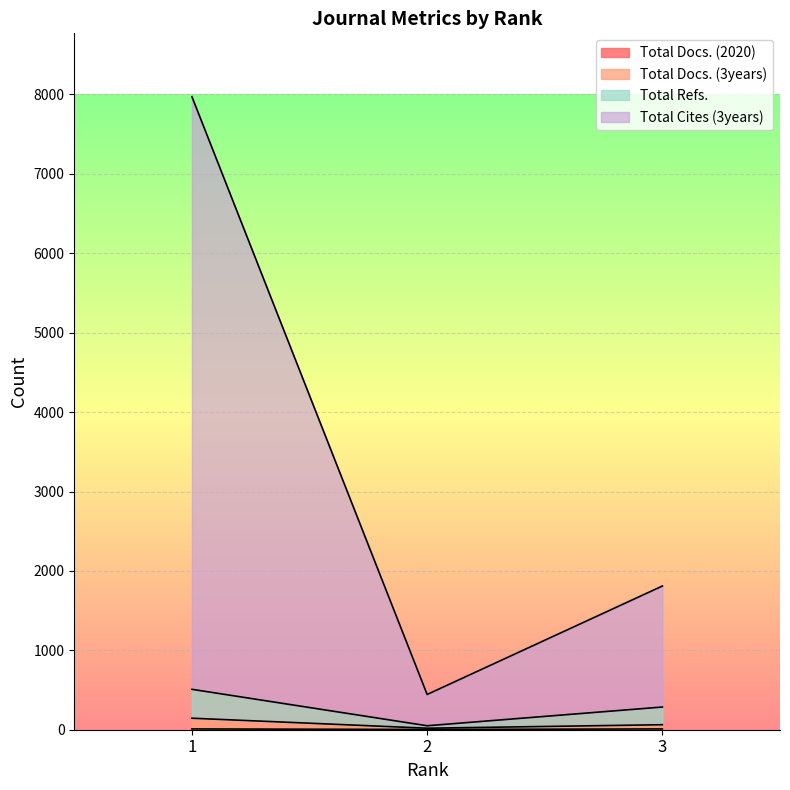

How many data points in Total Refs. are less than 286?

1